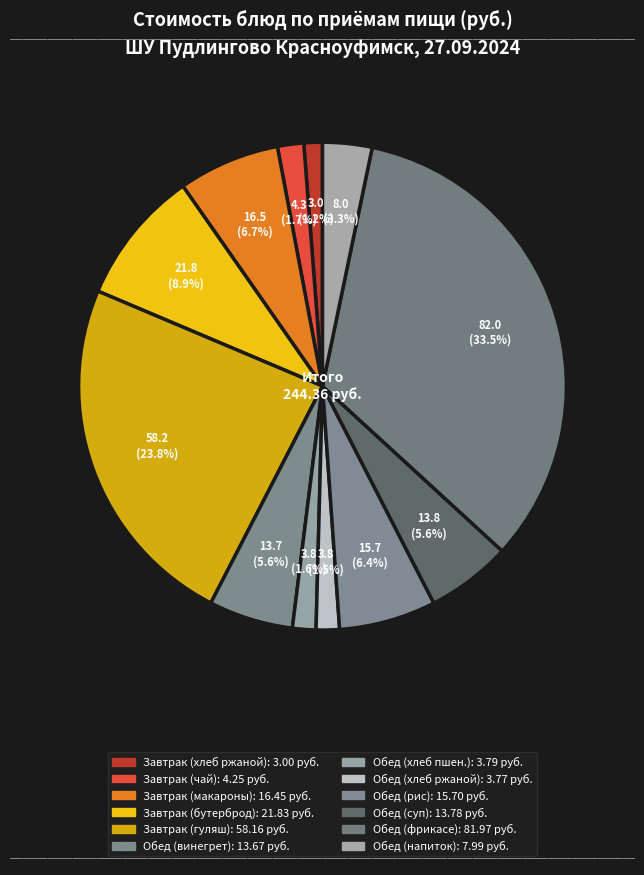

To the nearest percent, what is the average slice percentage?

8%